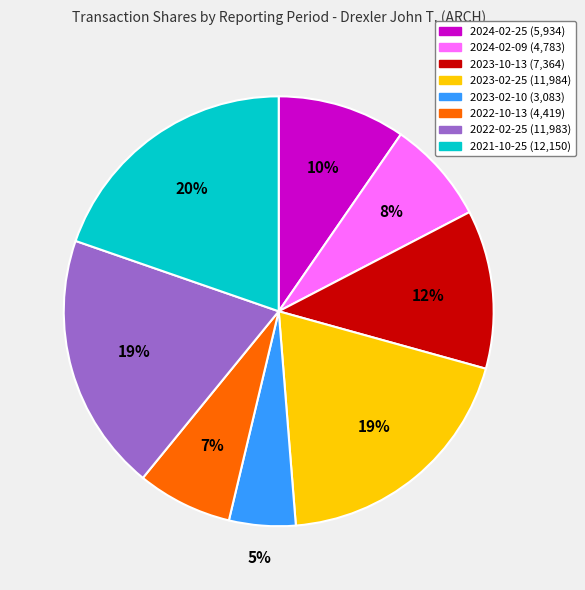

The 2023-02-10 slice represents 5% of the pie. True or false?

True